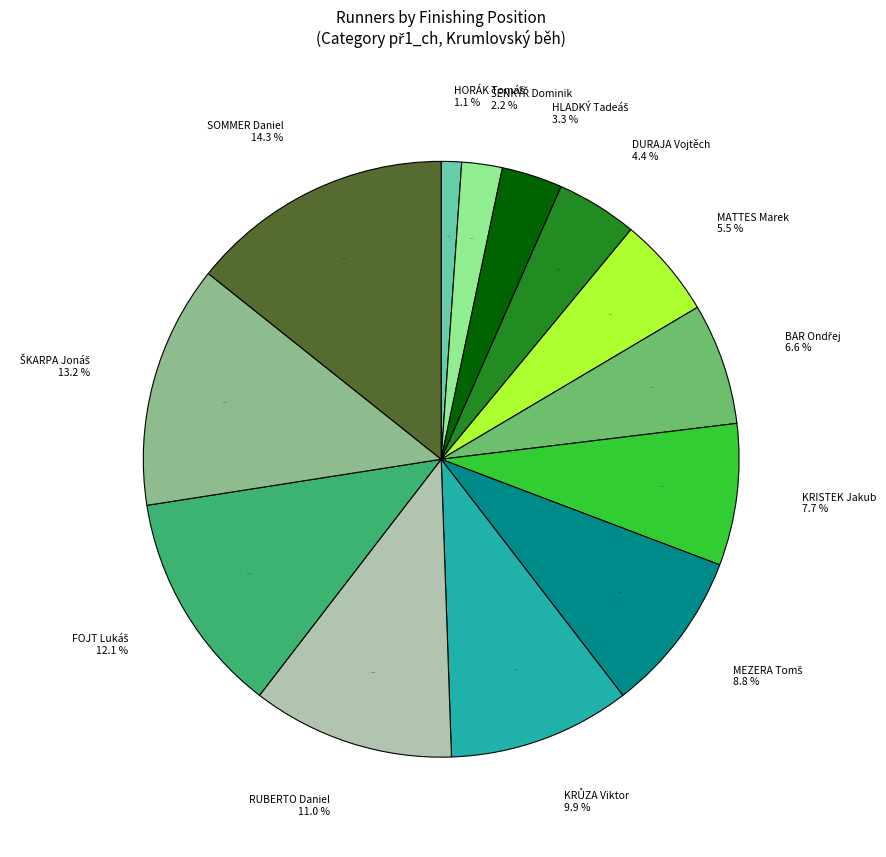

True or false: DURAJA Vojtěch accounts for 10% of the total.

False